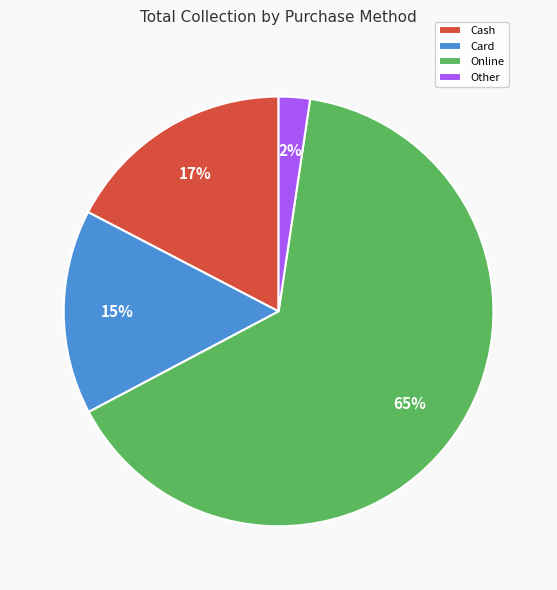

Do Other and Cash together represent more than half of the pie?

No